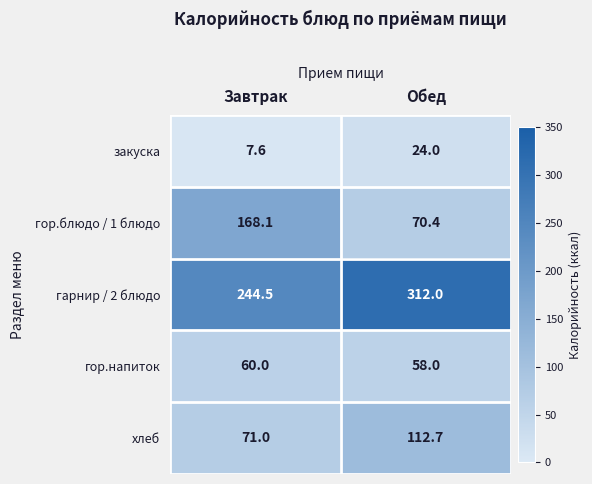

At Обед, list the series in order from largest to smallest.

гарнир / 2 блюдо, хлеб, гор.блюдо / 1 блюдо, гор.напиток, закуска